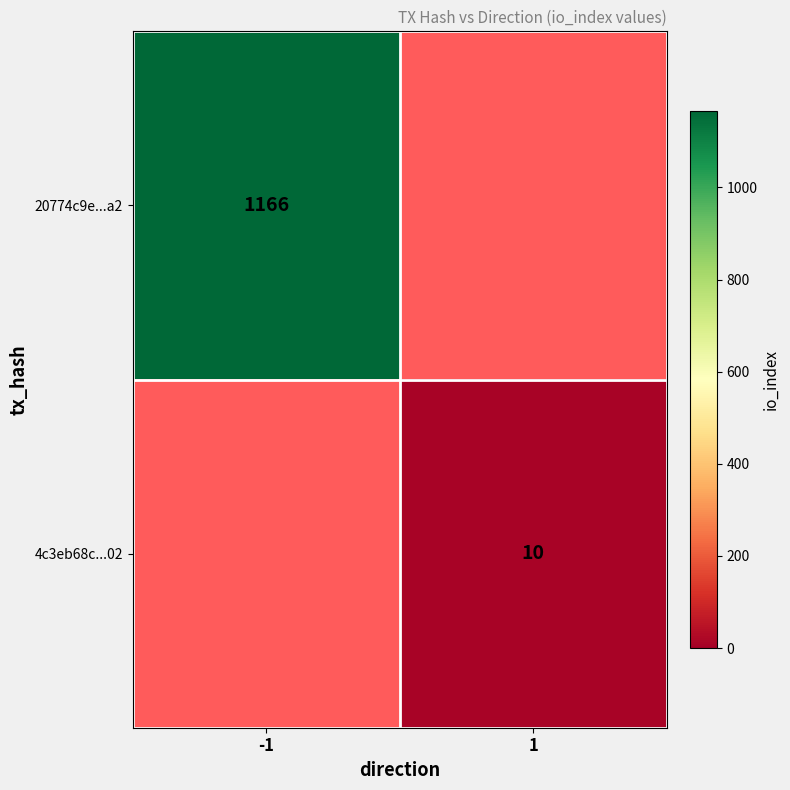

Count the number of data series in this chart.

2